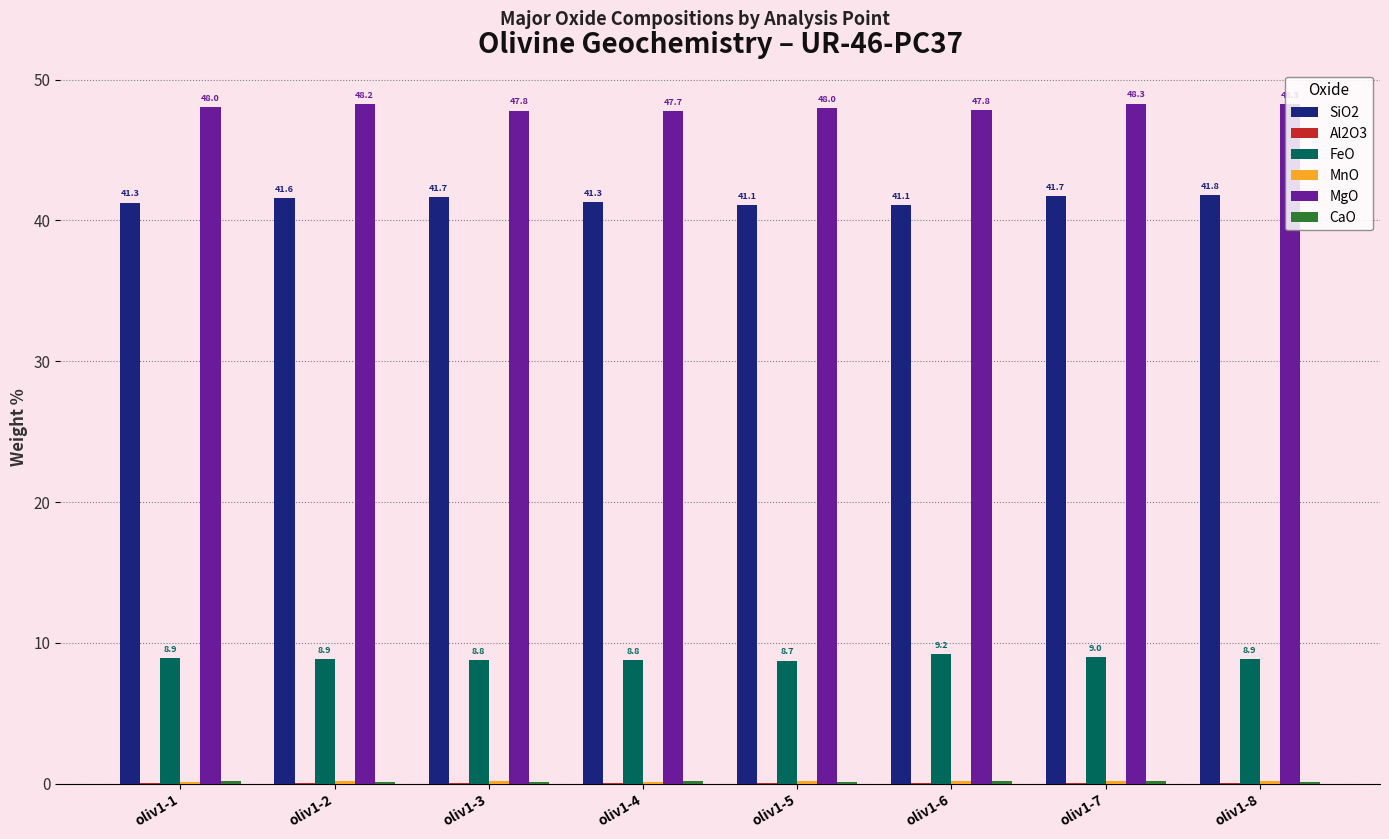

At which label is FeO closest to 8?

oliv1-5